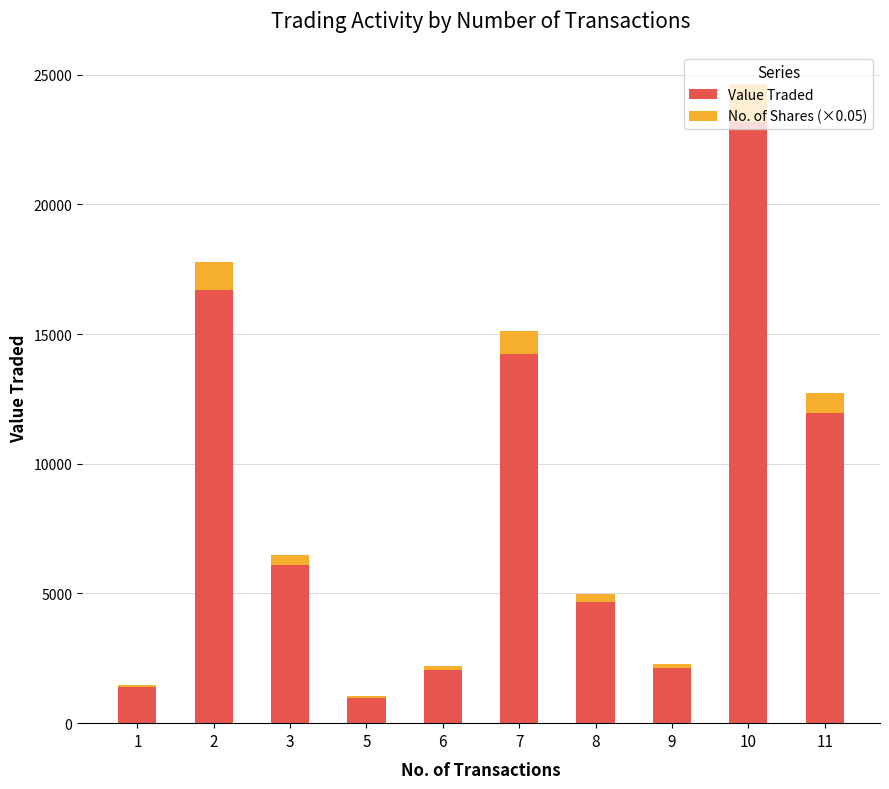

What is the sum of the Value Traded values at 11 and 5?

12945.0